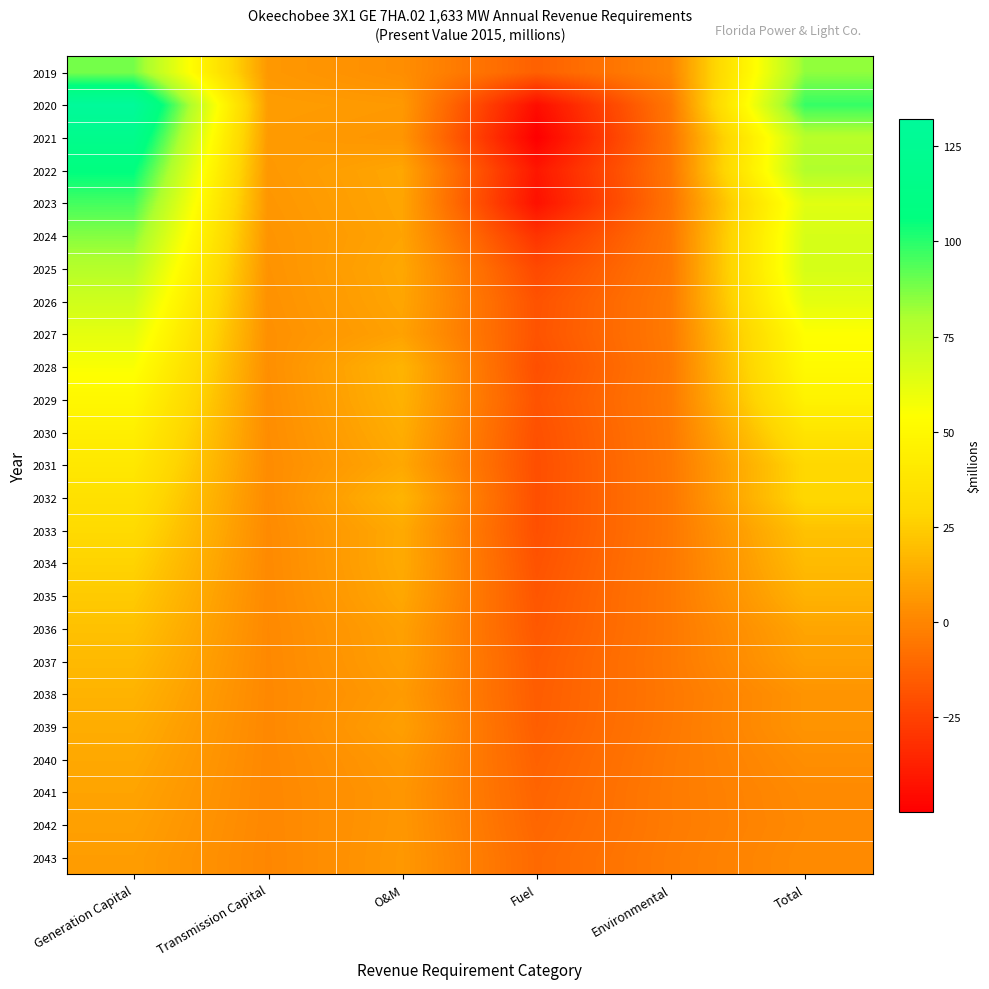

Reading left to right, transcribe all the data shown in this chart.

2019: Generation Capital=88.3	Transmission Capital=6.7	O&M=3.1	Fuel=-13.5	Environmental=-0.1	Total=84.5
2020: Generation Capital=132.2	Transmission Capital=8.4	O&M=7.1	Fuel=-44.7	Environmental=-5.0	Total=98.0
2021: Generation Capital=118.7	Transmission Capital=7.5	O&M=5.8	Fuel=-49.8	Environmental=-5.9	Total=76.3
2022: Generation Capital=106.6	Transmission Capital=6.7	O&M=11.6	Fuel=-40.9	Environmental=-5.6	Total=78.5
2023: Generation Capital=95.8	Transmission Capital=6.0	O&M=11.2	Fuel=-43.0	Environmental=-6.2	Total=63.7
2024: Generation Capital=86.0	Transmission Capital=5.4	O&M=10.6	Fuel=-29.9	Environmental=-5.0	Total=67.0
2025: Generation Capital=77.3	Transmission Capital=4.8	O&M=11.8	Fuel=-22.0	Environmental=-4.6	Total=67.2
2026: Generation Capital=69.4	Transmission Capital=4.3	O&M=11.2	Fuel=-18.5	Environmental=-3.8	Total=62.5
2027: Generation Capital=62.2	Transmission Capital=3.8	O&M=10.0	Fuel=-18.1	Environmental=-3.8	Total=54.2
2028: Generation Capital=55.7	Transmission Capital=3.4	O&M=16.2	Fuel=-19.7	Environmental=-4.3	Total=51.4
2029: Generation Capital=49.8	Transmission Capital=3.0	O&M=15.4	Fuel=-18.2	Environmental=-3.9	Total=46.1
2030: Generation Capital=44.3	Transmission Capital=2.7	O&M=13.9	Fuel=-19.3	Environmental=-4.2	Total=37.4
2031: Generation Capital=39.4	Transmission Capital=2.4	O&M=12.0	Fuel=-19.8	Environmental=-4.6	Total=29.3
2032: Generation Capital=34.9	Transmission Capital=2.1	O&M=16.4	Fuel=-19.6	Environmental=-4.8	Total=29.0
2033: Generation Capital=30.8	Transmission Capital=1.8	O&M=12.7	Fuel=-19.5	Environmental=-4.7	Total=21.2
2034: Generation Capital=27.2	Transmission Capital=1.6	O&M=12.8	Fuel=-18.4	Environmental=-4.5	Total=18.7
2035: Generation Capital=23.9	Transmission Capital=1.4	O&M=11.9	Fuel=-17.2	Environmental=-4.3	Total=15.6
2036: Generation Capital=20.9	Transmission Capital=1.3	O&M=9.7	Fuel=-16.4	Environmental=-4.4	Total=11.1
2037: Generation Capital=18.2	Transmission Capital=1.2	O&M=9.1	Fuel=-15.2	Environmental=-4.3	Total=9.1
2038: Generation Capital=15.8	Transmission Capital=1.1	O&M=7.7	Fuel=-14.8	Environmental=-4.6	Total=5.2
2039: Generation Capital=13.8	Transmission Capital=1.0	O&M=9.2	Fuel=-14.4	Environmental=-4.4	Total=5.3
2040: Generation Capital=12.1	Transmission Capital=0.9	O&M=7.1	Fuel=-13.1	Environmental=-3.9	Total=3.1
2041: Generation Capital=10.7	Transmission Capital=0.8	O&M=6.1	Fuel=-12.2	Environmental=-3.6	Total=1.7
2042: Generation Capital=9.5	Transmission Capital=0.7	O&M=6.3	Fuel=-11.4	Environmental=-3.7	Total=1.4
2043: Generation Capital=8.4	Transmission Capital=0.5	O&M=6.6	Fuel=-10.3	Environmental=-3.3	Total=2.0